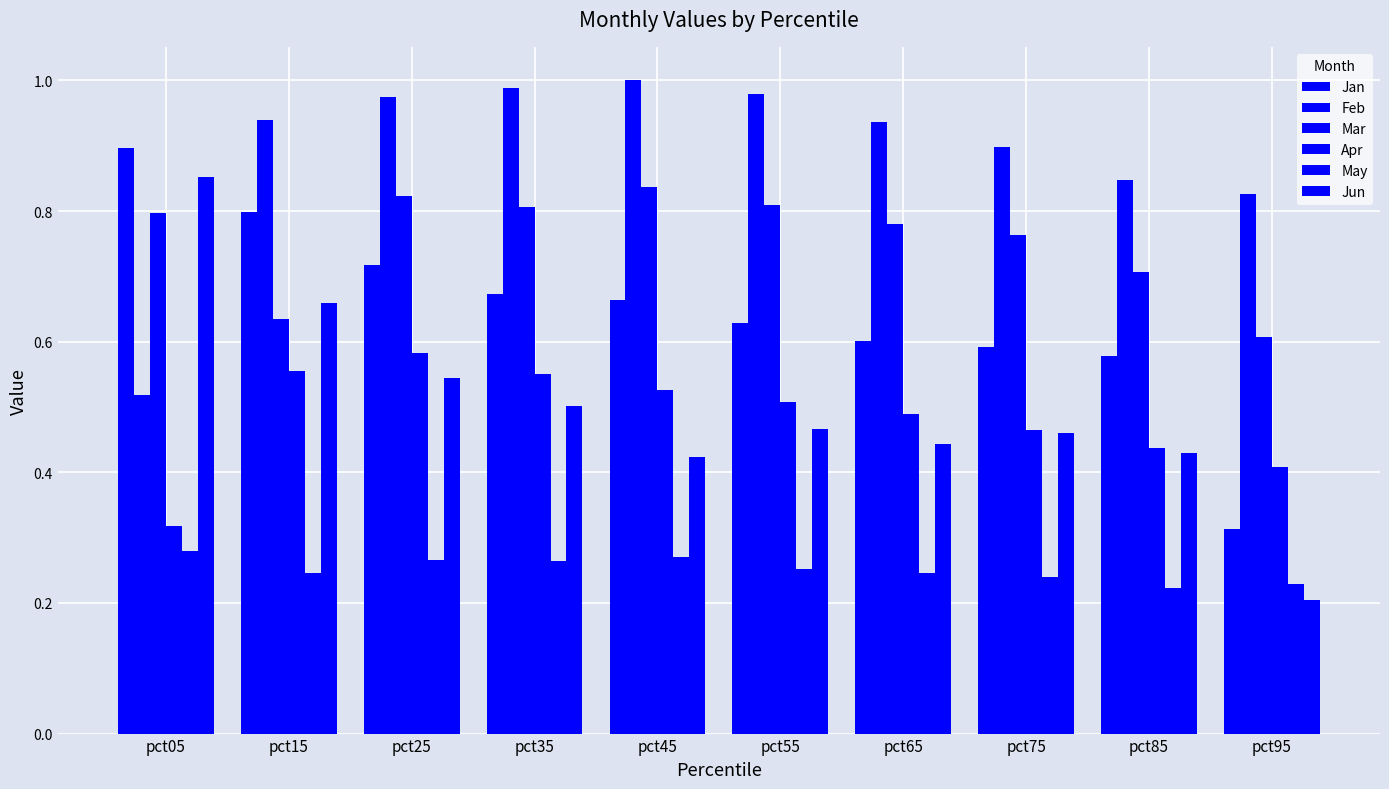

How many categories are shown in the chart?

10